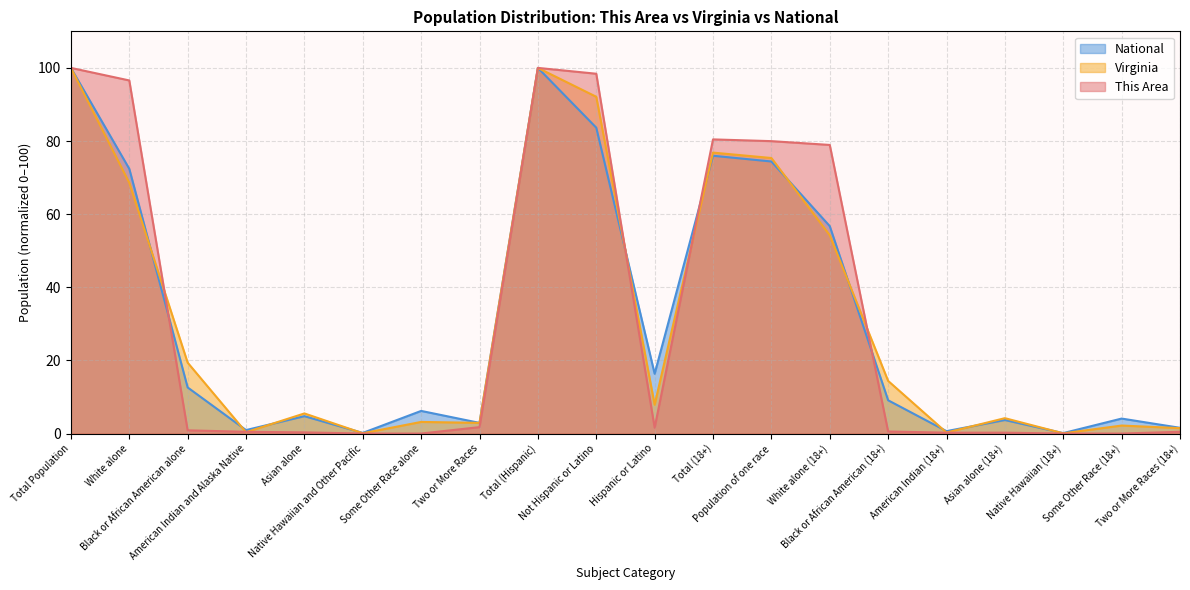

What is the approximate value of Virginia at Asian alone?

5.5